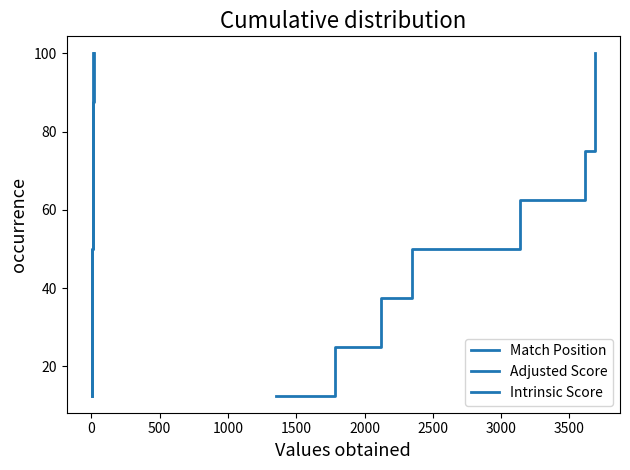

At which category is the sum across all series the highest?

3000